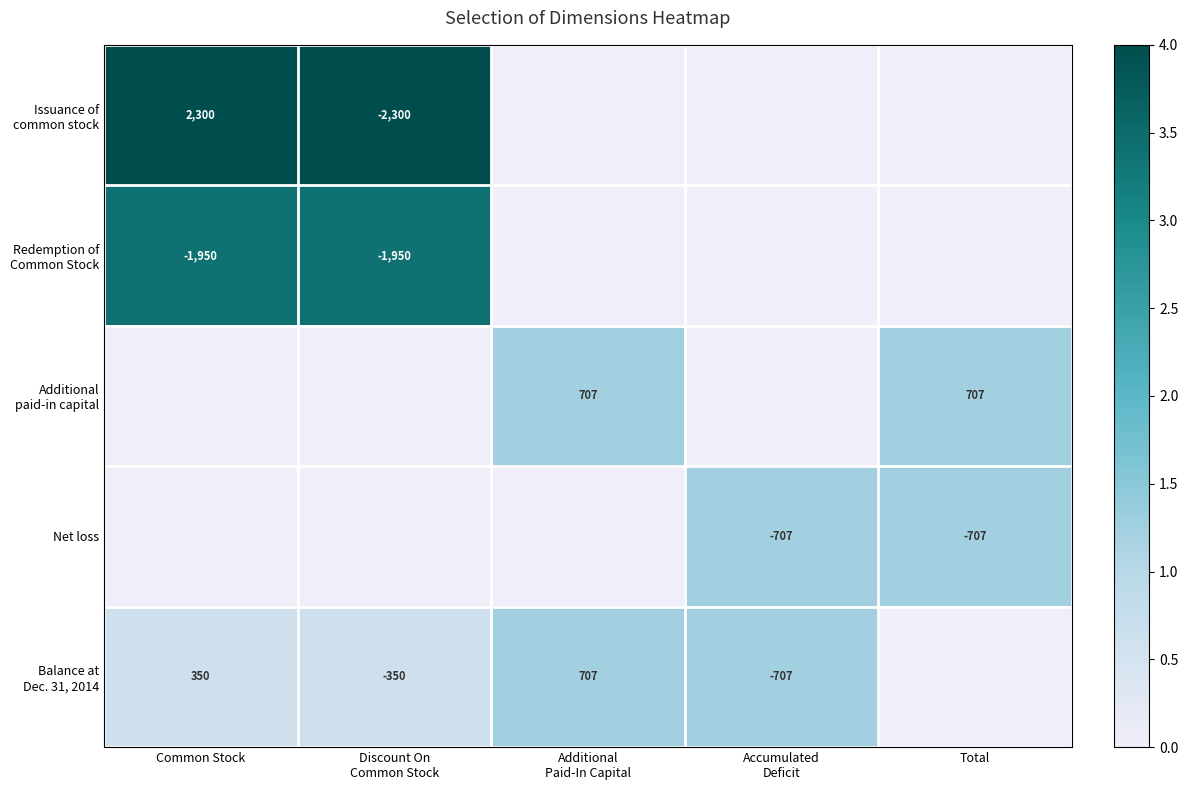

Is it true that Net loss equals -707 at Total?

True